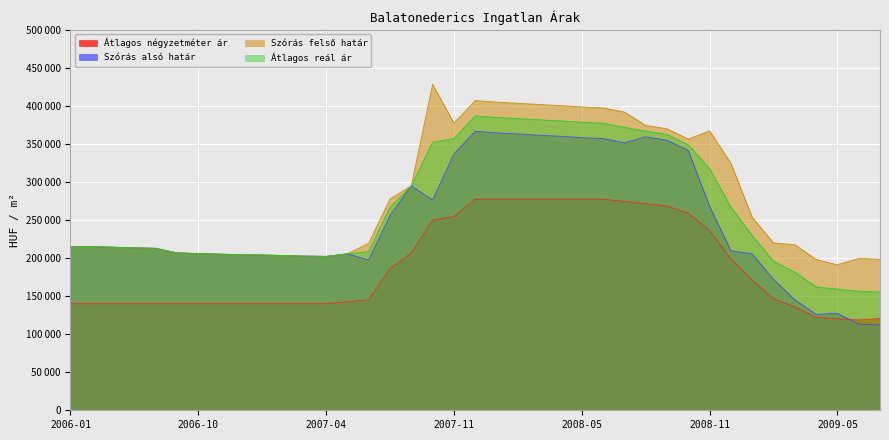

Does the chart display data point markers on the line(s)?

No